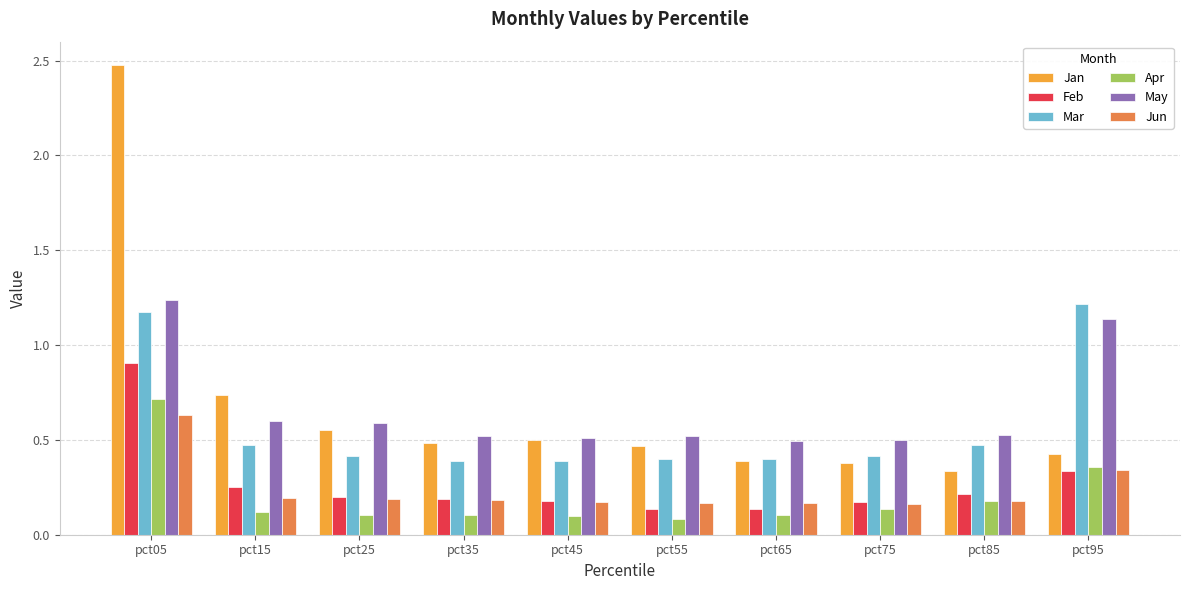

True or false: May has a value of 0.7 at pct05.

False